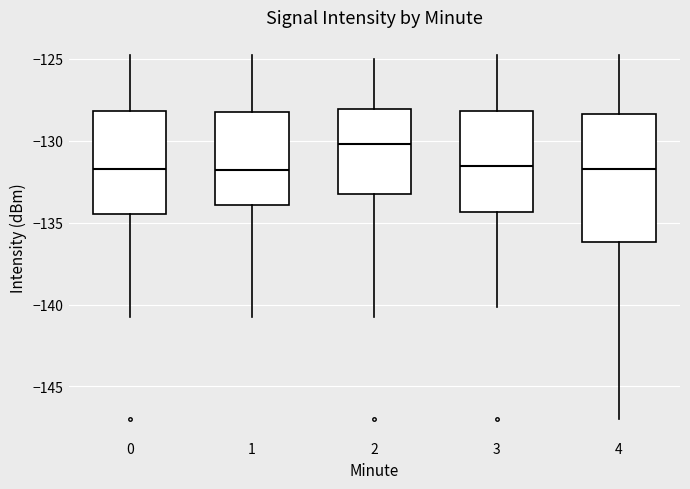

Where does the median line of the box at x = 4 sit on the y-axis? The values are not printed on the chart, so give them approximately, as read against the axis.

-131.5